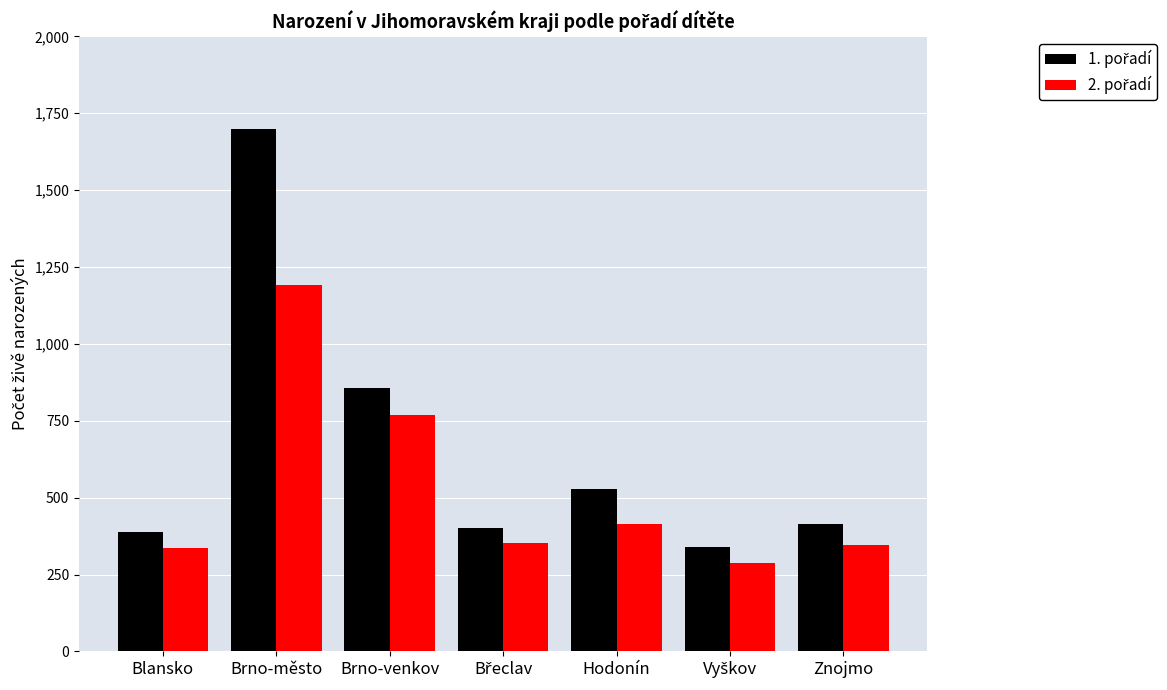

How many bars are there in each group?

2